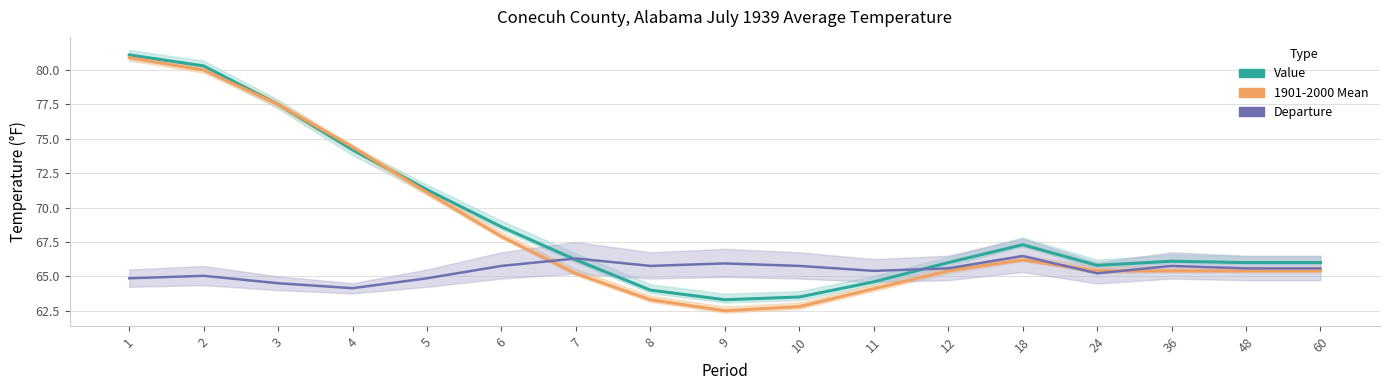

At which category does 1901-2000 Mean reach its first local valley?

9